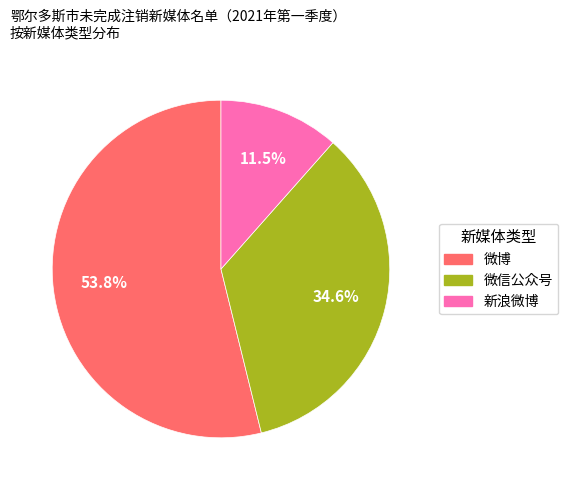

The 微信公众号 slice represents 45% of the pie. True or false?

False